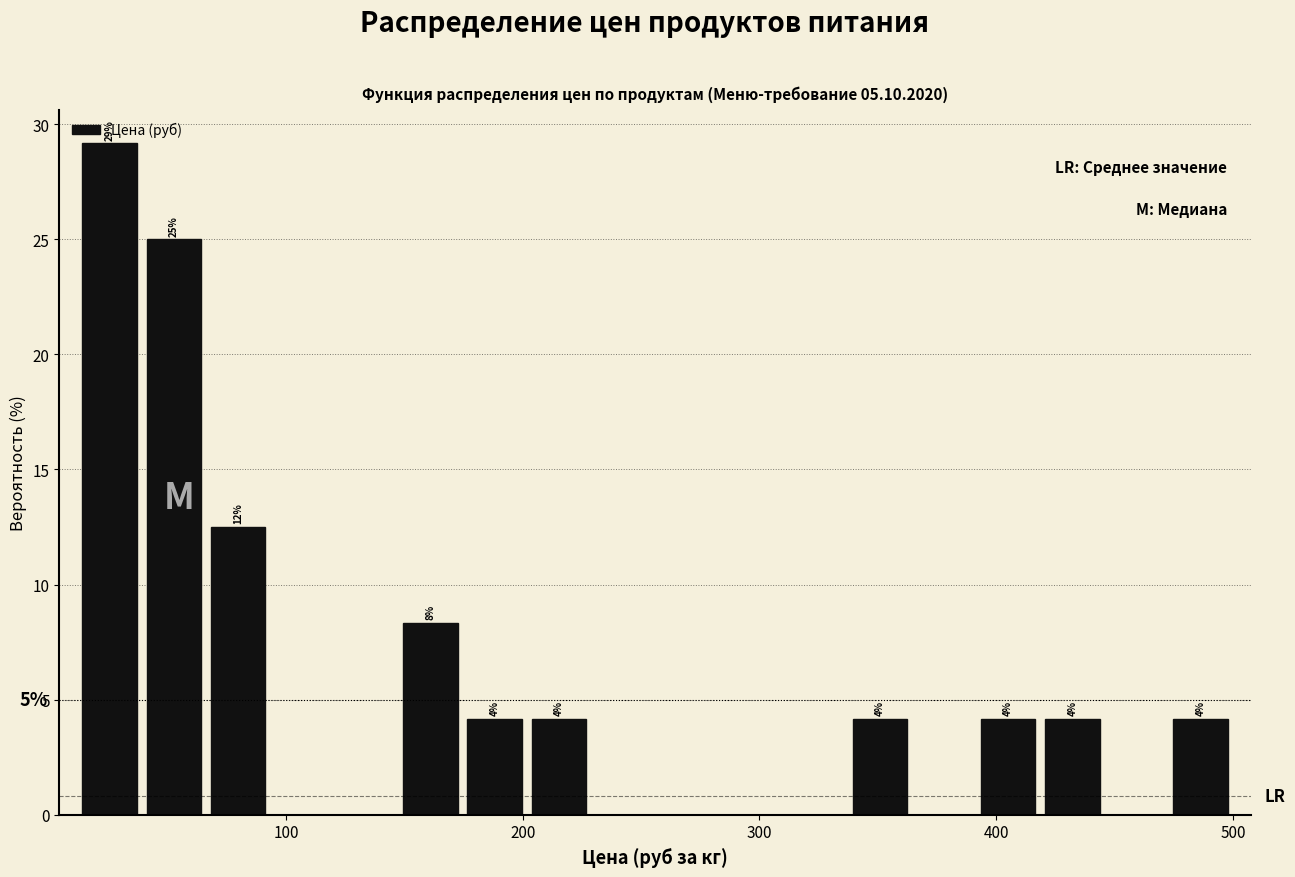

Read against the x-axis, roughly where is the centre of the tallest bar?

30